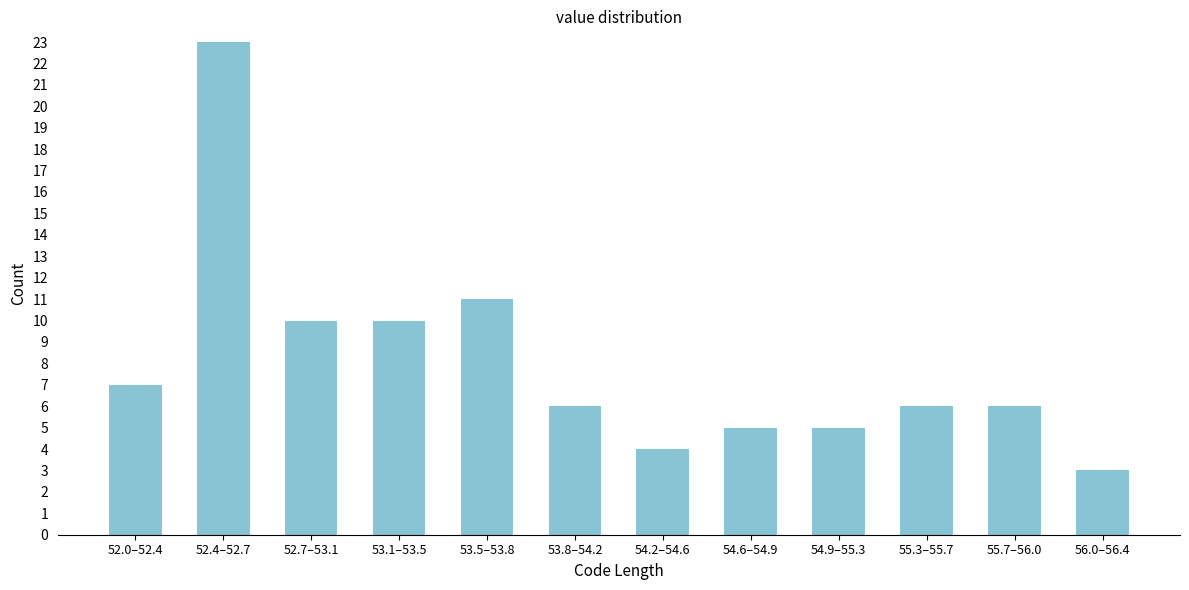

Reading right to left, list all the values displayed in this chart.

3	6	6	5	5	4	6	11	10	10	23	7